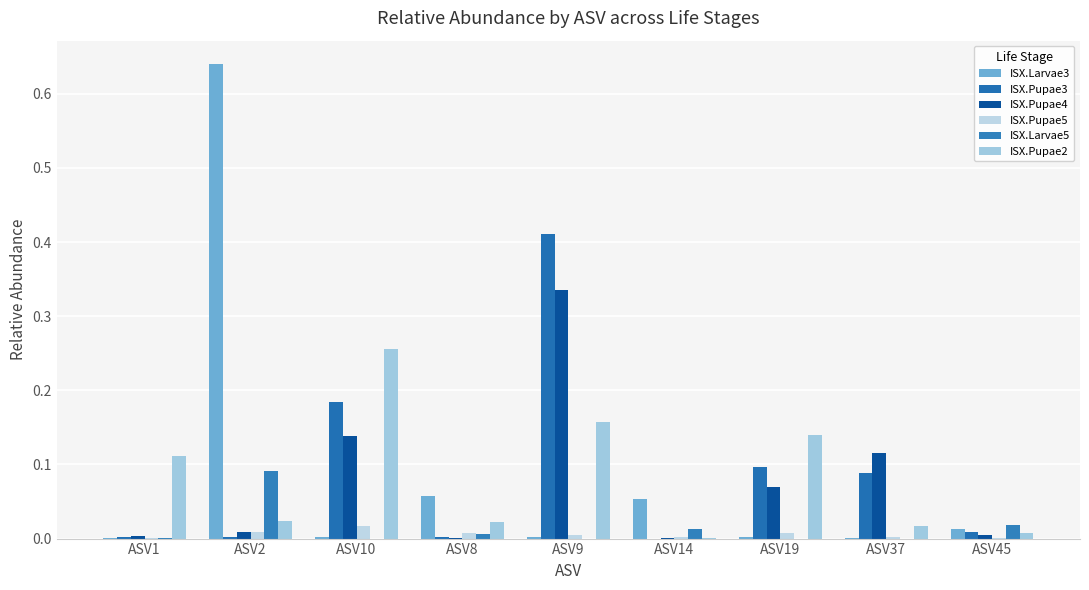

What are all the series names shown in the legend?

ISX.Larvae3, ISX.Pupae3, ISX.Pupae4, ISX.Pupae5, ISX.Larvae5, ISX.Pupae2